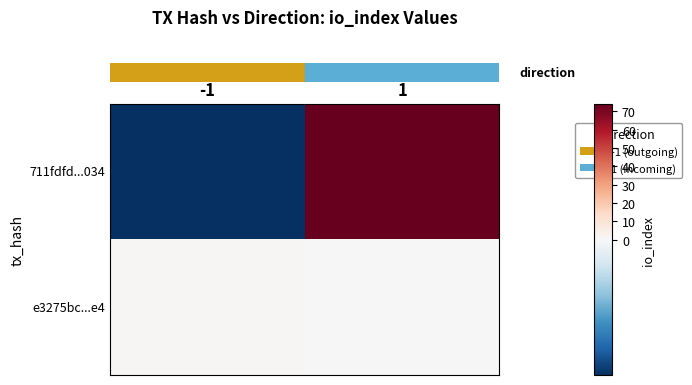

At which category is the sum across all series the highest?

1